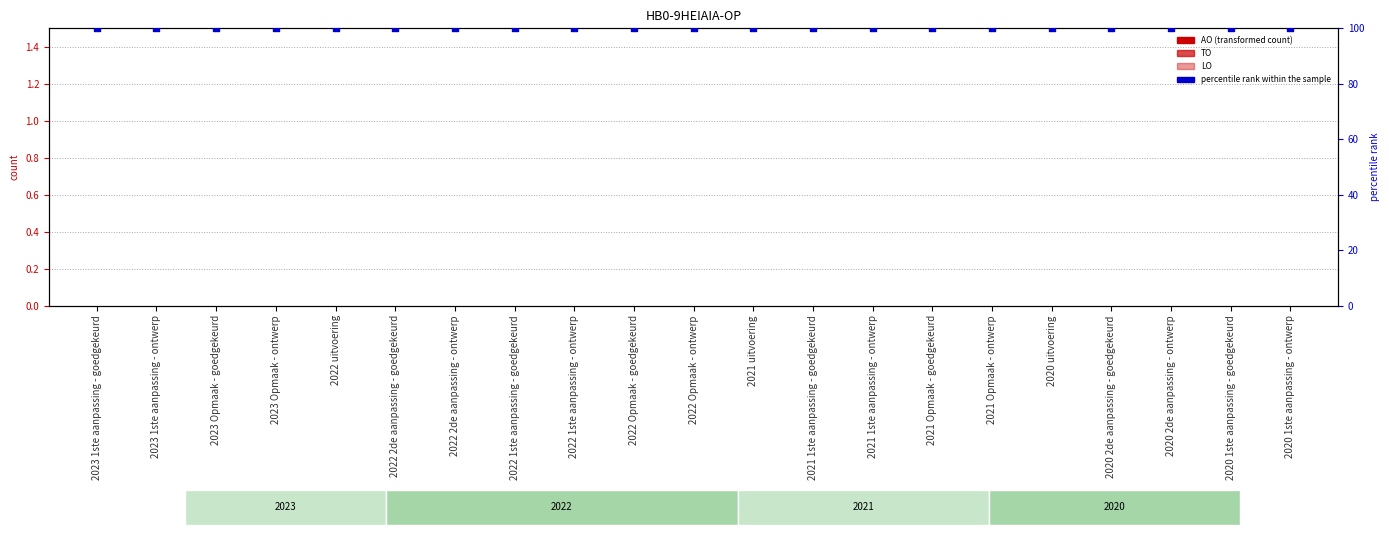

Which series has the largest total across all categories?

percentile rank within the sample